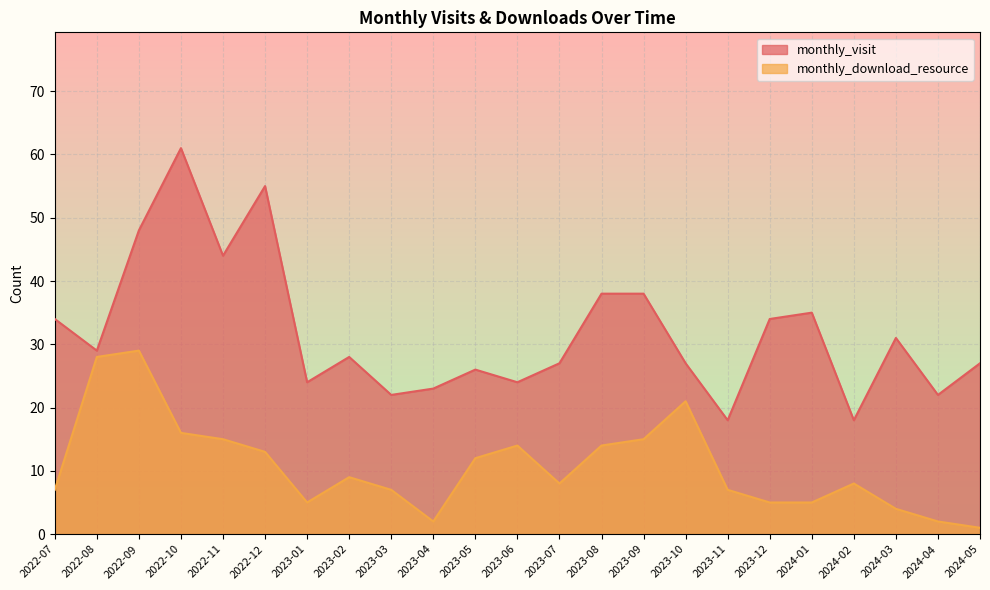

Between 2023-04 and 2024-02, which series saw the biggest shift?

monthly_download_resource